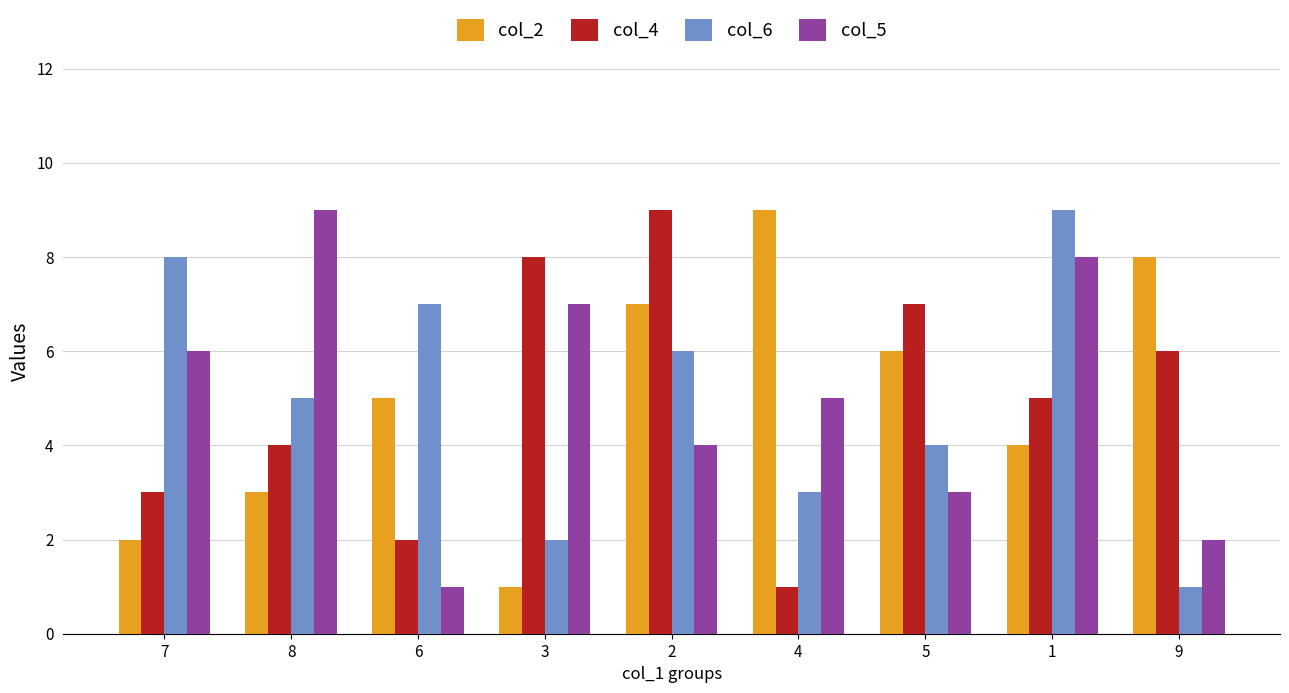

What is the label of the 2nd bar from the left?

8